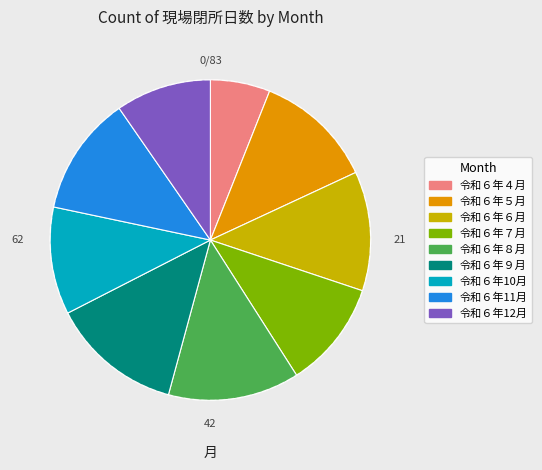

How many segments does this pie chart have?

9